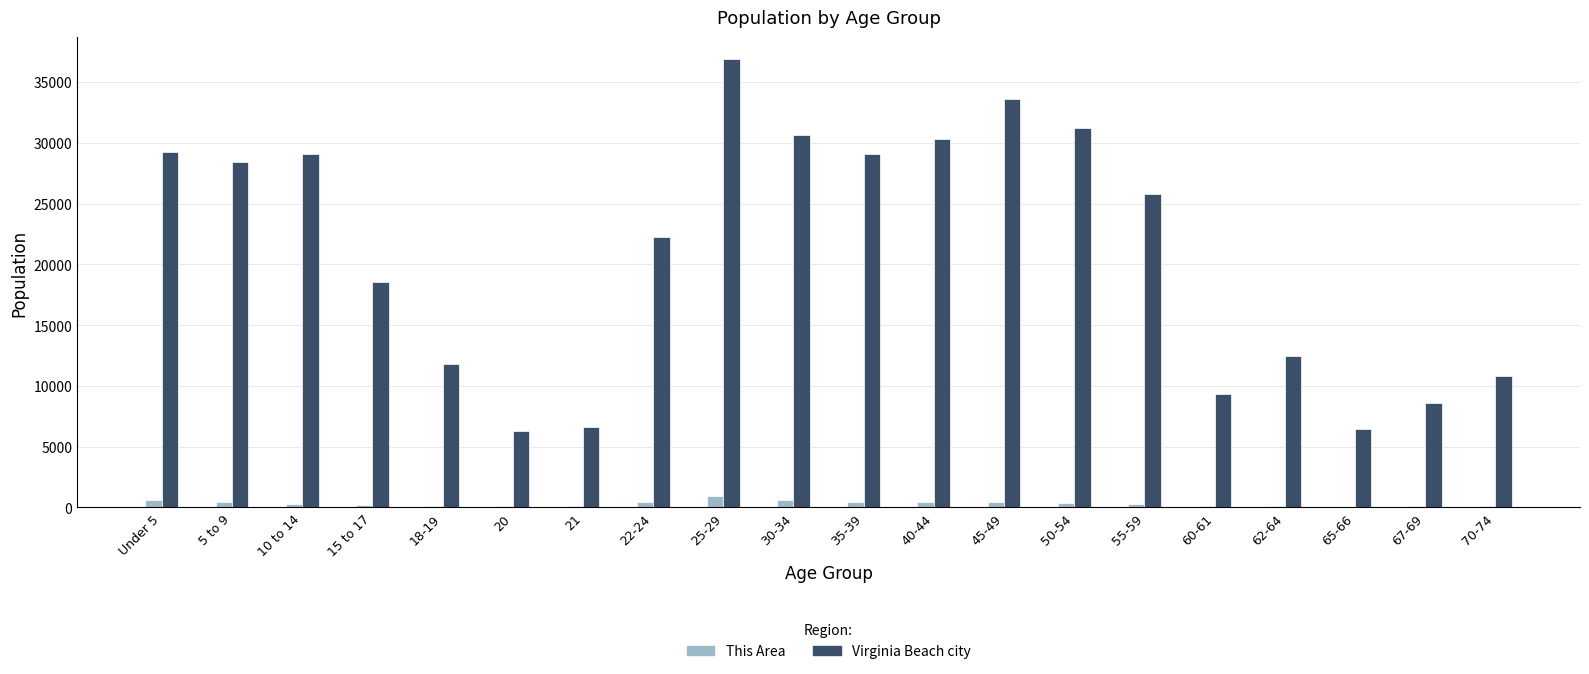

How many data points does each series have?

20